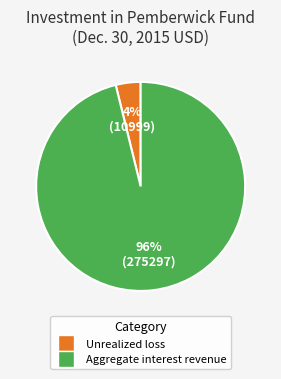

To the nearest percent, what is the average slice percentage?

50%